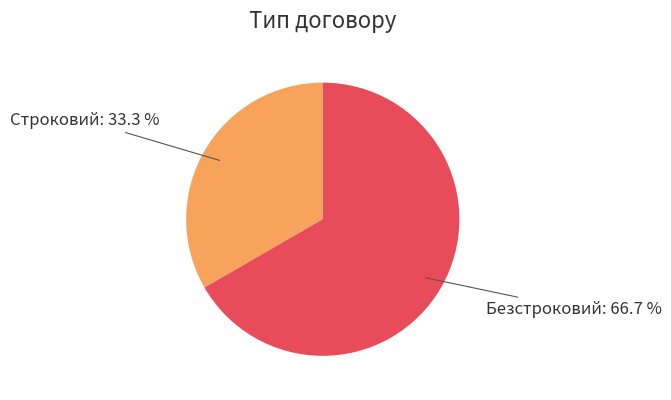

To the nearest percent, what is the average slice percentage?

50%